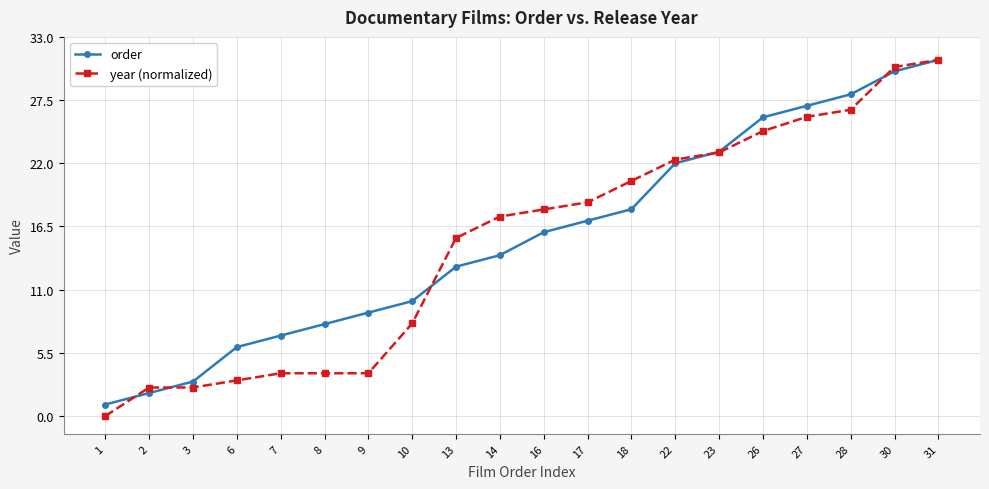

Does the chart display data point markers on the line(s)?

Yes